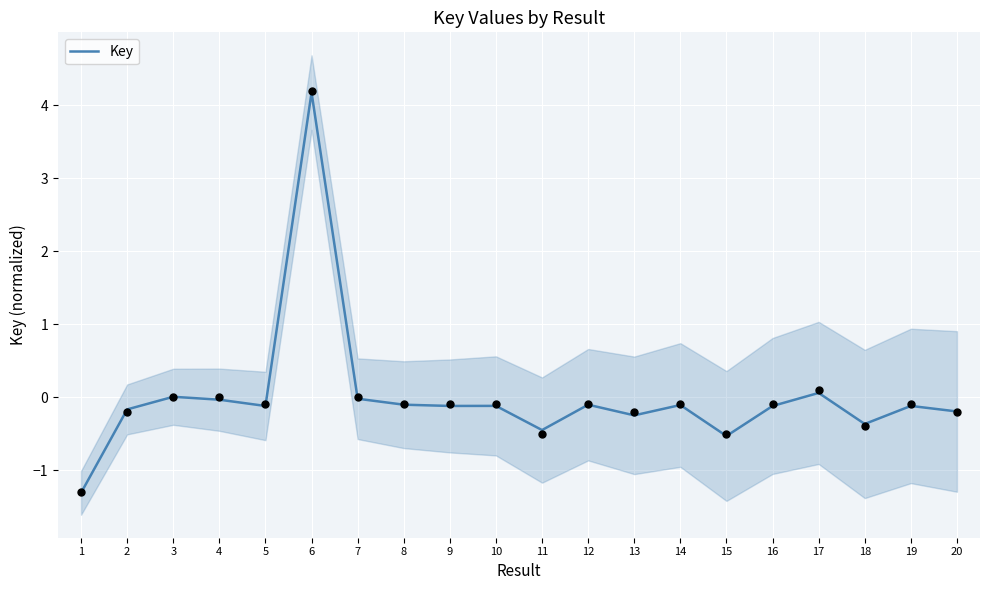

What is the change in value from 10 to 13?

-0.1